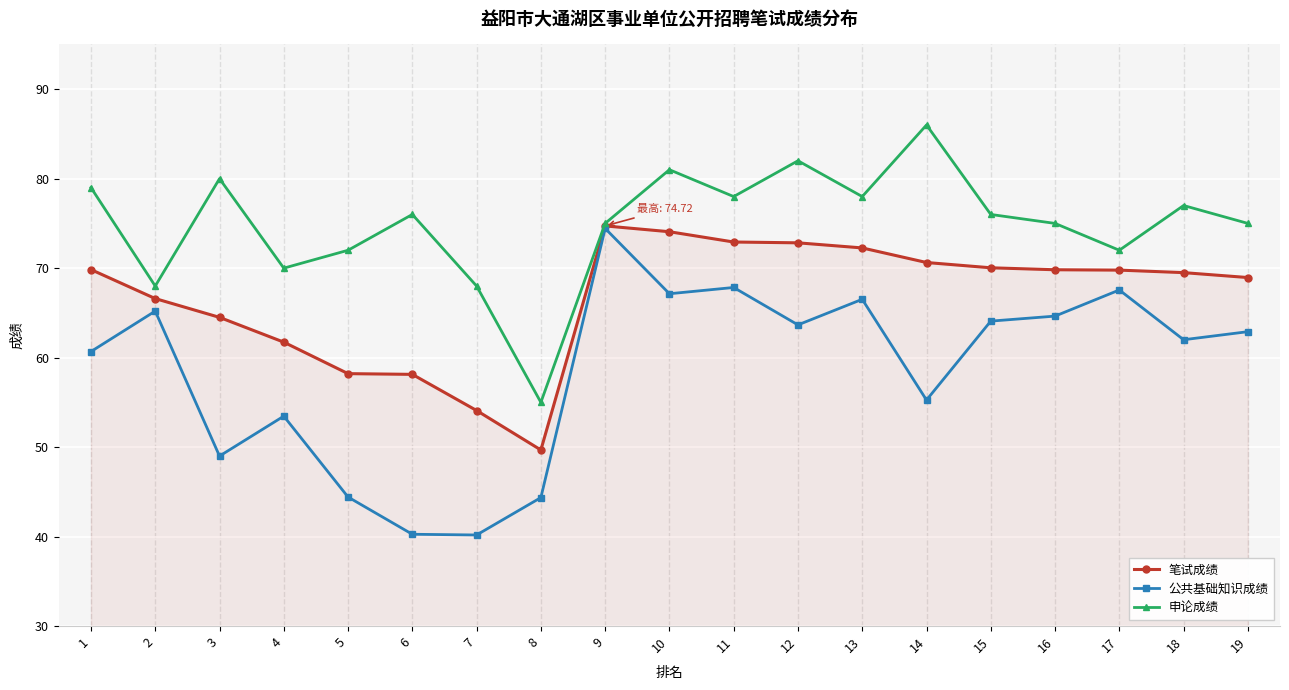

At which label is 公共基础知识成绩 closest to 57?

14